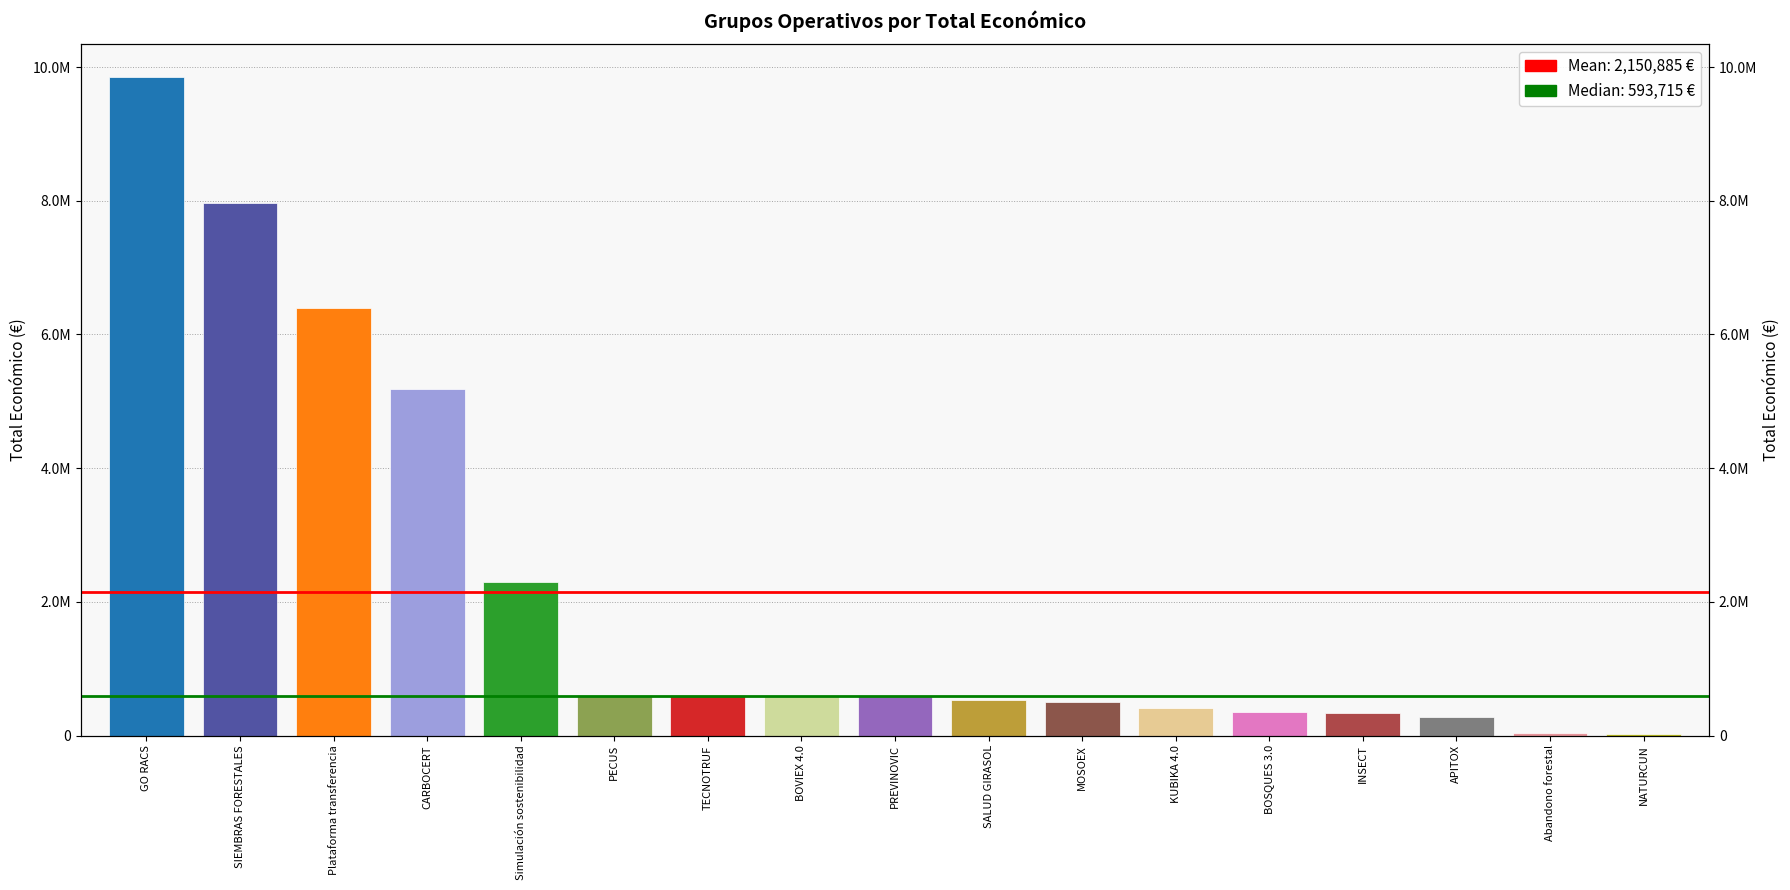

What is the smallest value displayed?

19478